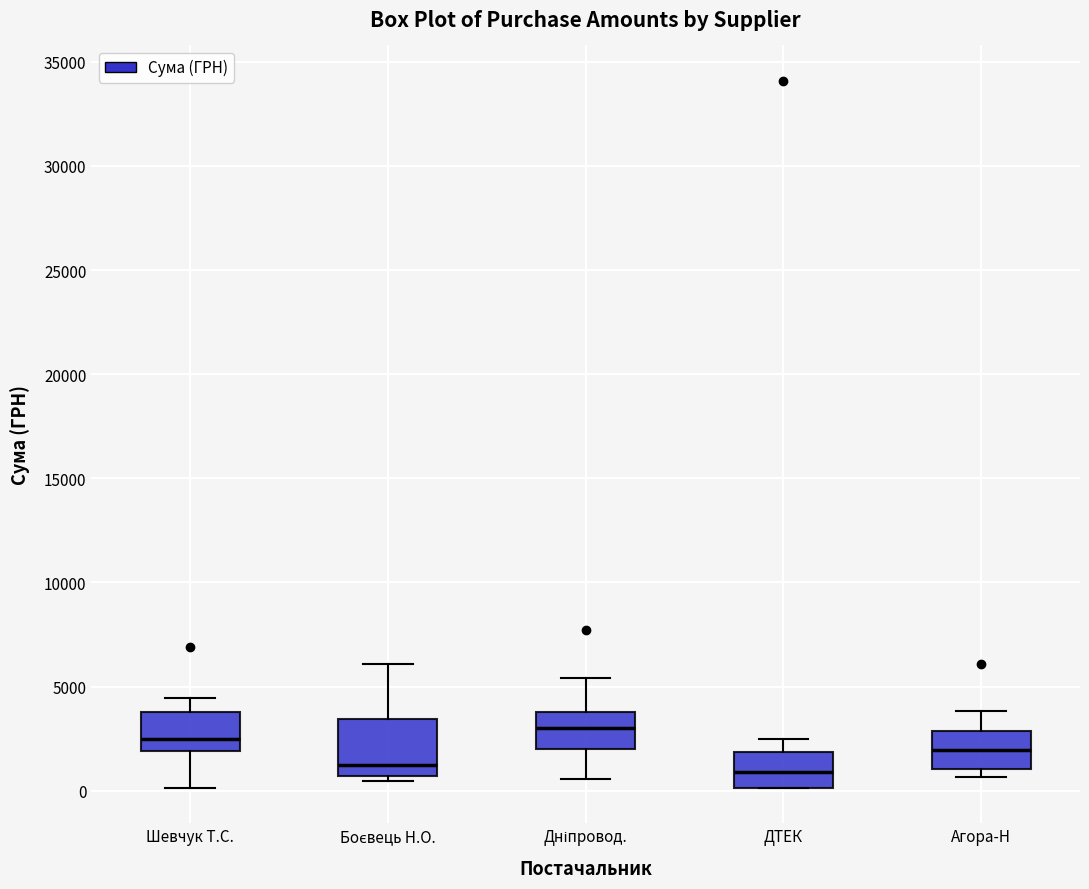

Which box has the highest median line?

Дніпровод.